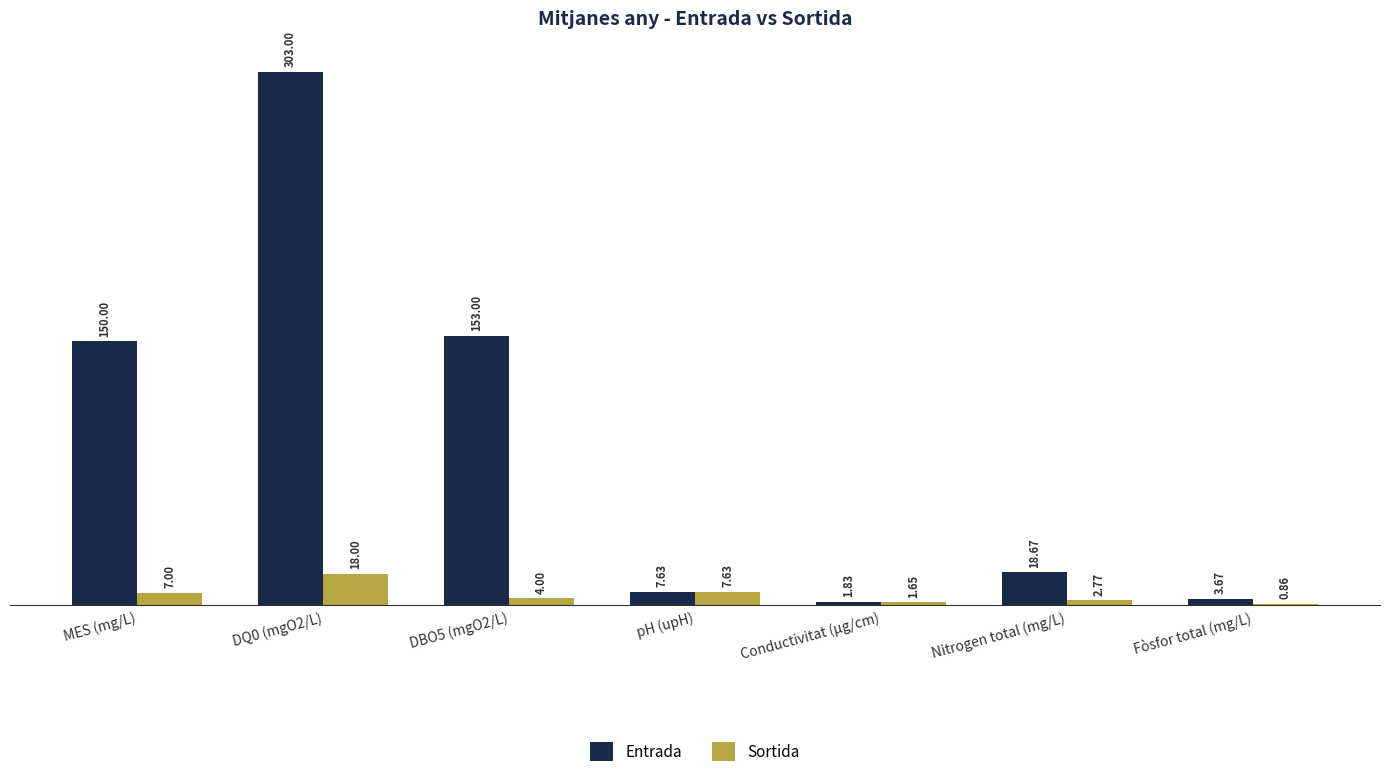

Where does the Entrada series first go above 18?

MES (mg/L)